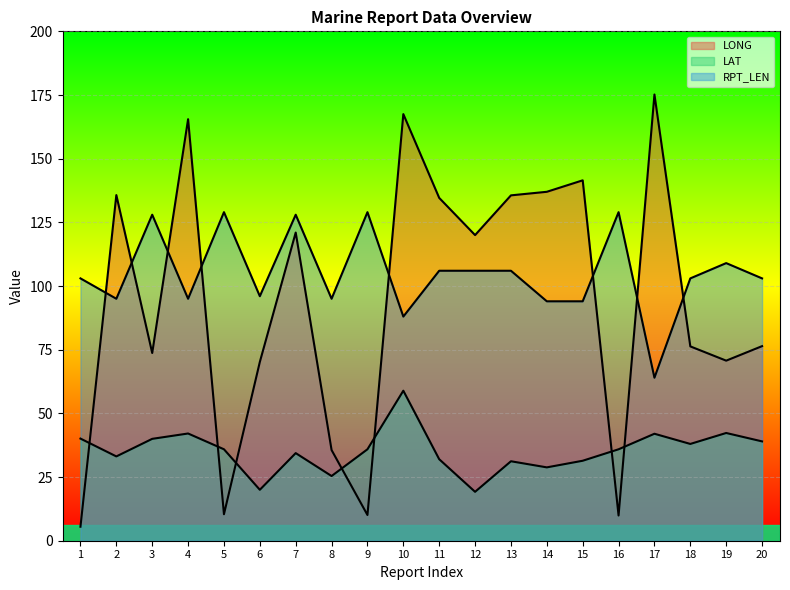

What is the maximum value shown in the chart?

175.2